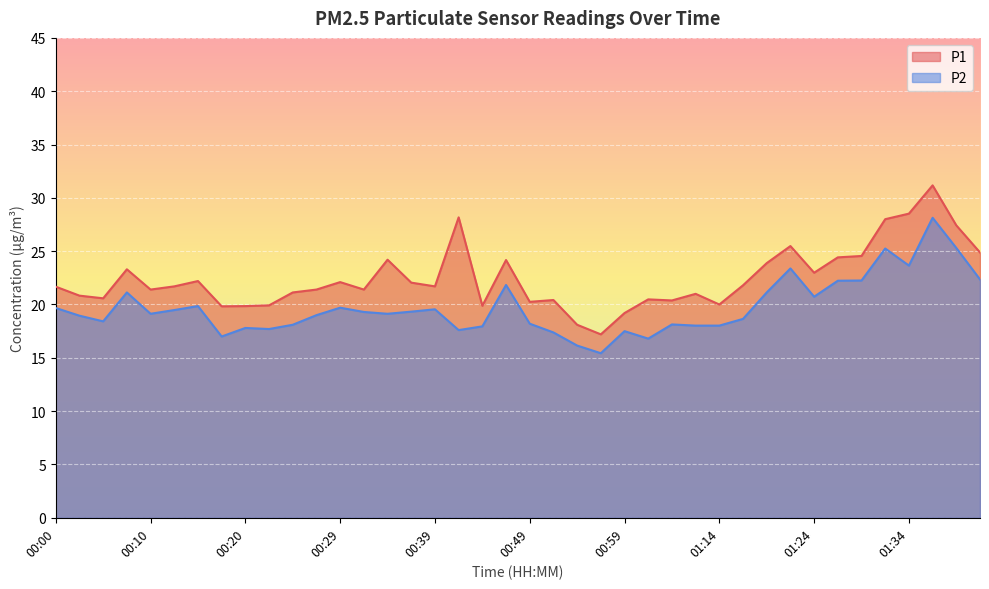

True or false: P1 has a value of 20.2 at 00:49.

True